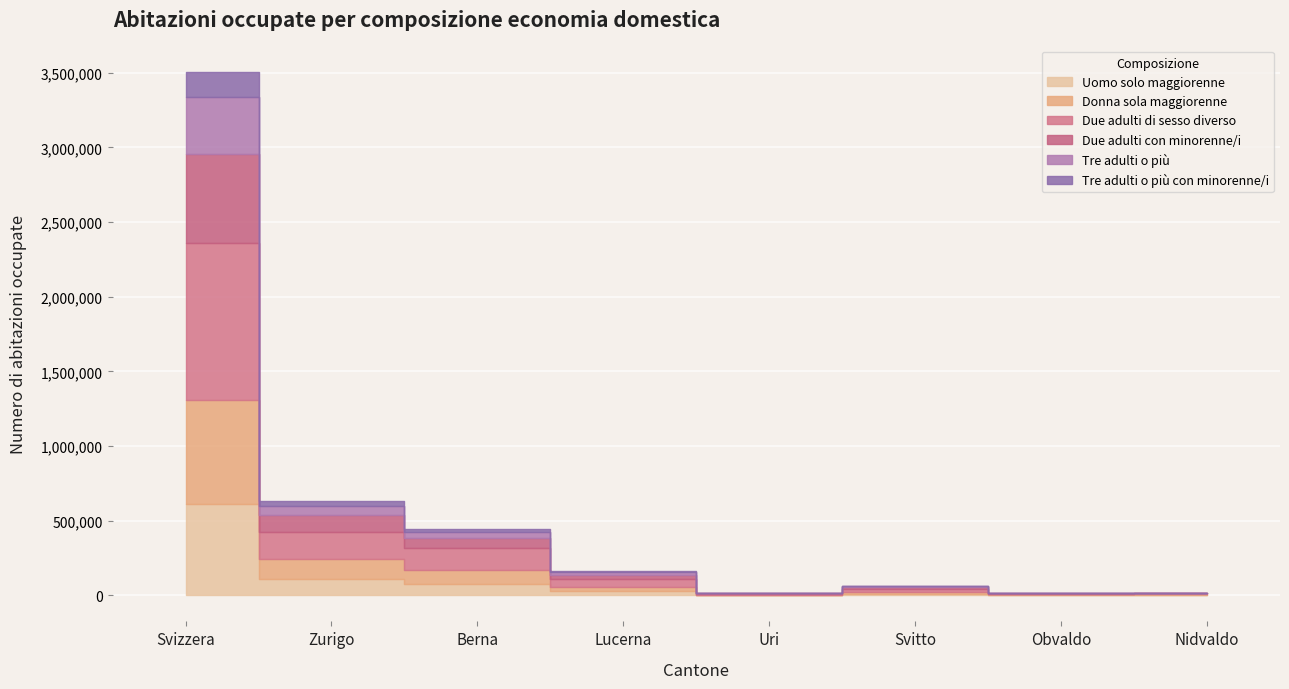

Where does the Due adulti con minorenne/i series first go above 29073?

Svizzera